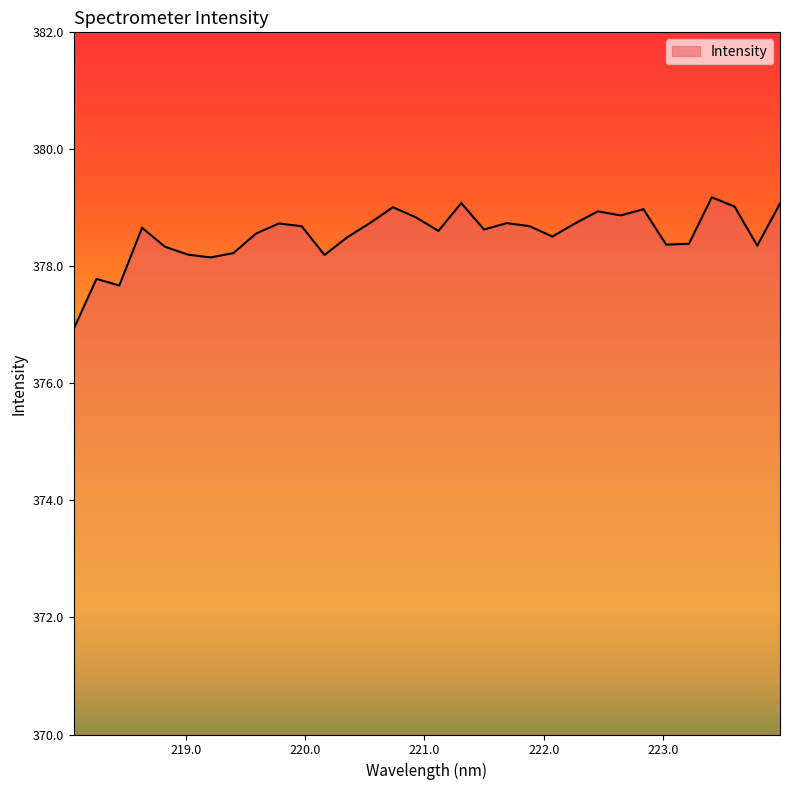

What is the minimum value shown in the chart?

376.9